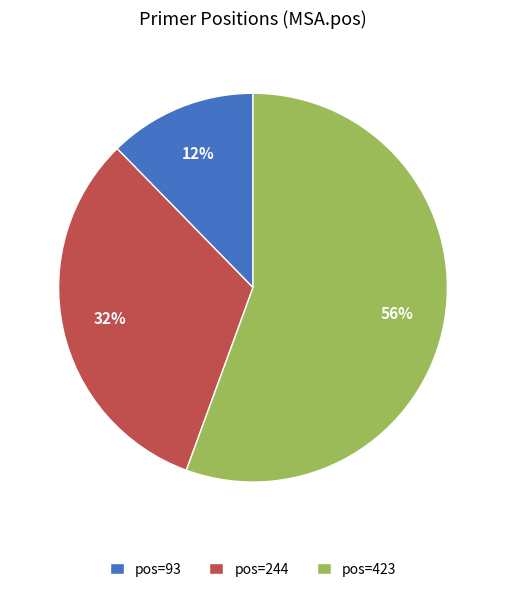

Approximately how many times larger is the value at pos=244 compared to pos=423?

0.6